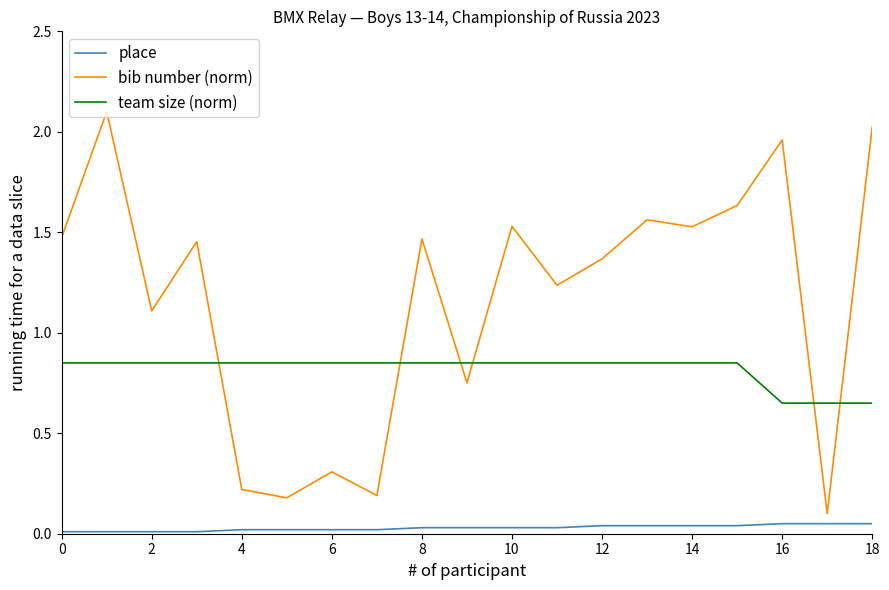

How many lines are shown in the chart?

3